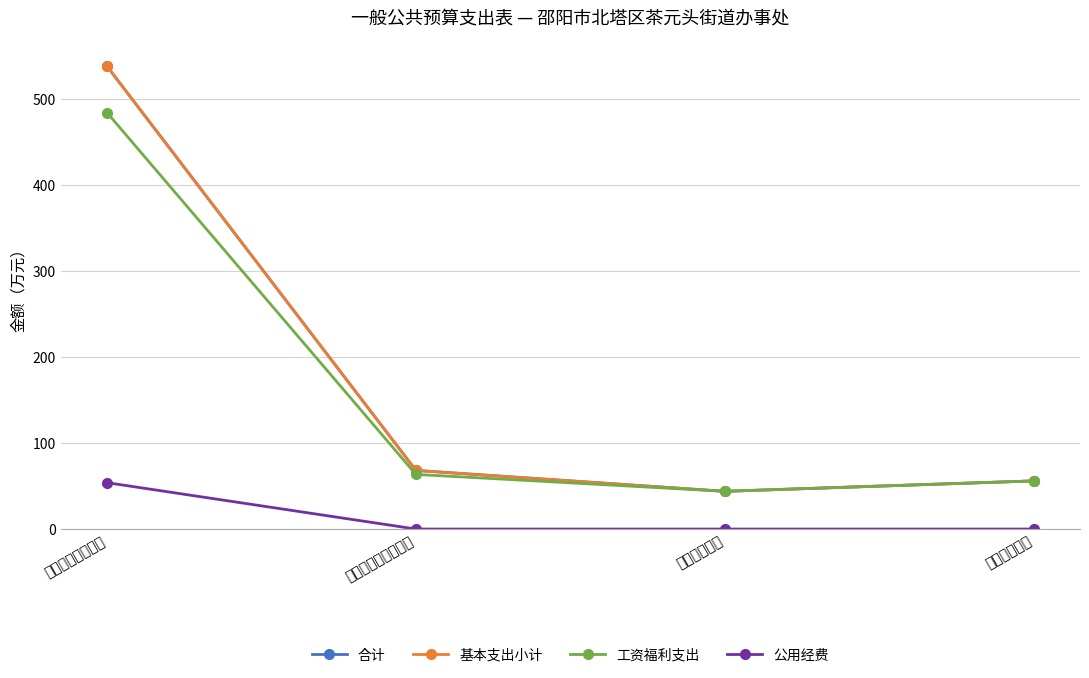

Is it true that 公用经费 equals -33.4 at 卫生健康支出?

False